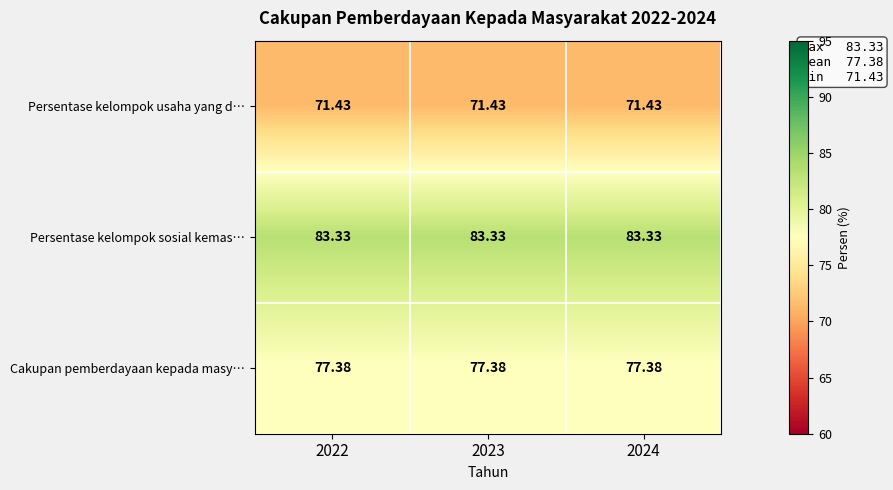

Rank the series by their average value, from lowest to highest.

Persentase kelompok usaha yang d…, Cakupan pemberdayaan kepada masy…, Persentase kelompok sosial kemas…